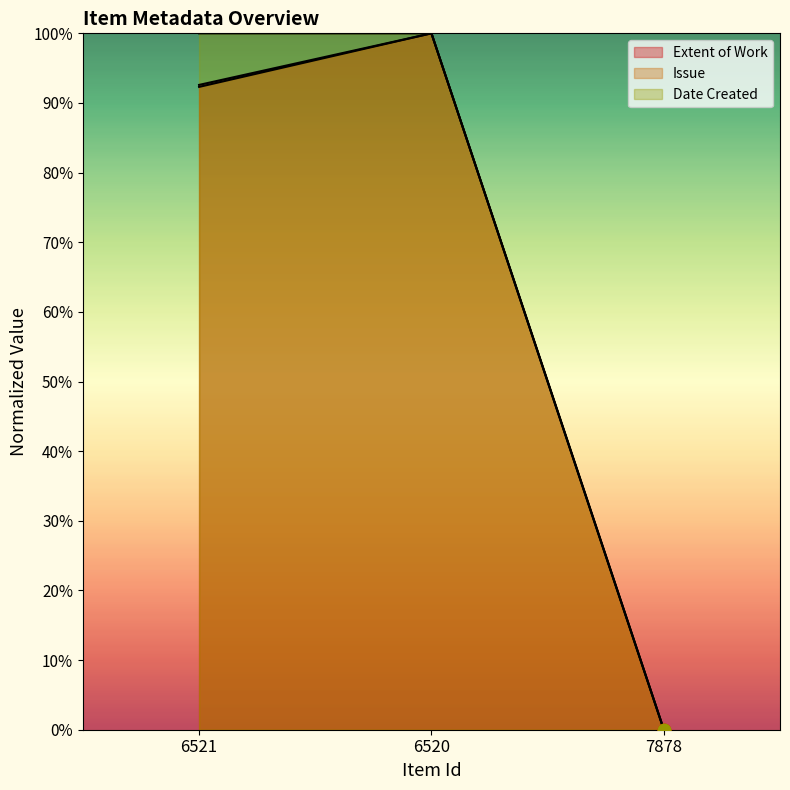

At which category is the sum across all series the highest?

6520